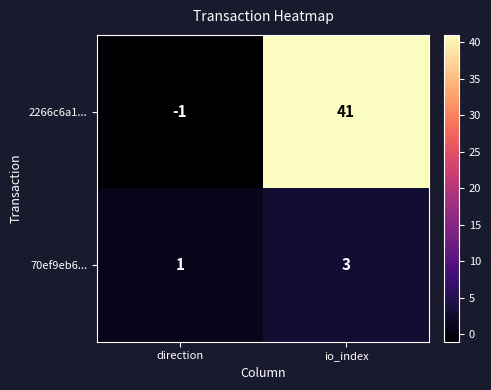

At how many categories does at least one series exceed 18?

1